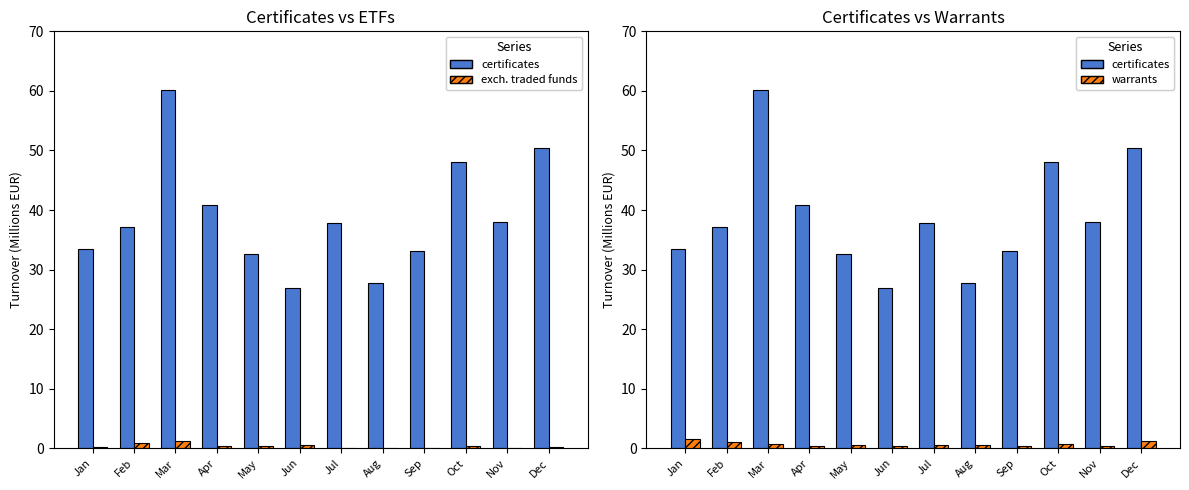

Between Sep and Jan, which is larger?

Jan